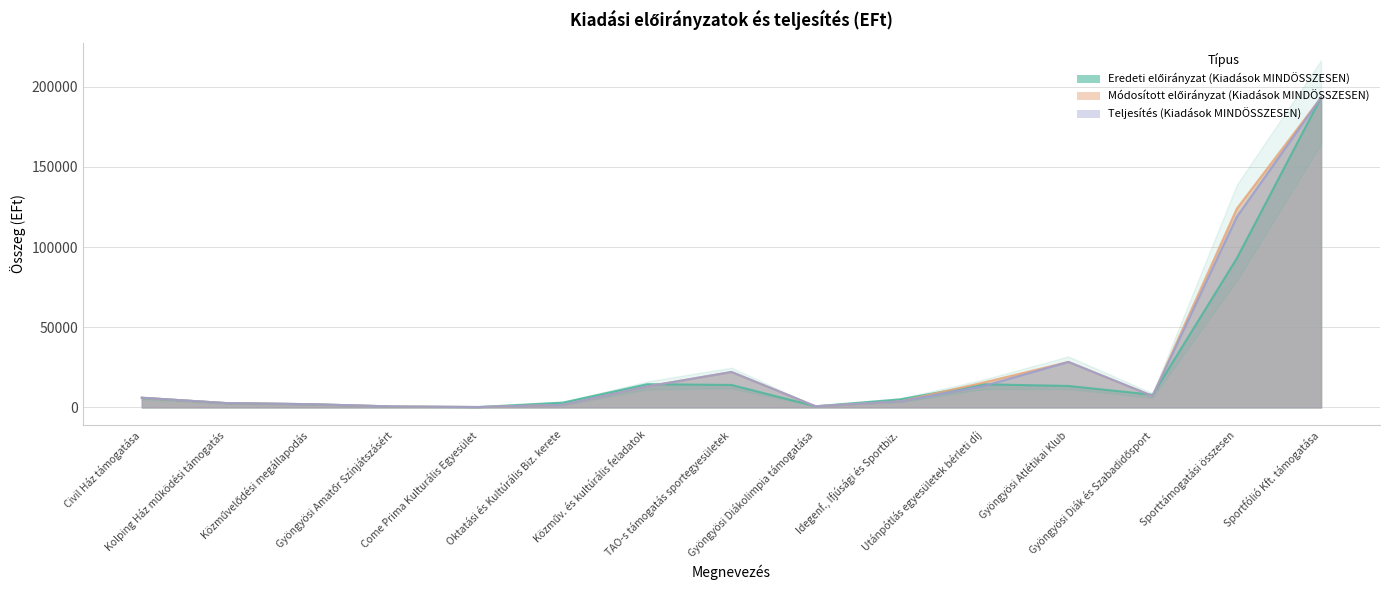

At which label is Eredeti előirányzat (Kiadások MINDÖSSZESEN) closest to 96767?

Sporttámogatási összesen